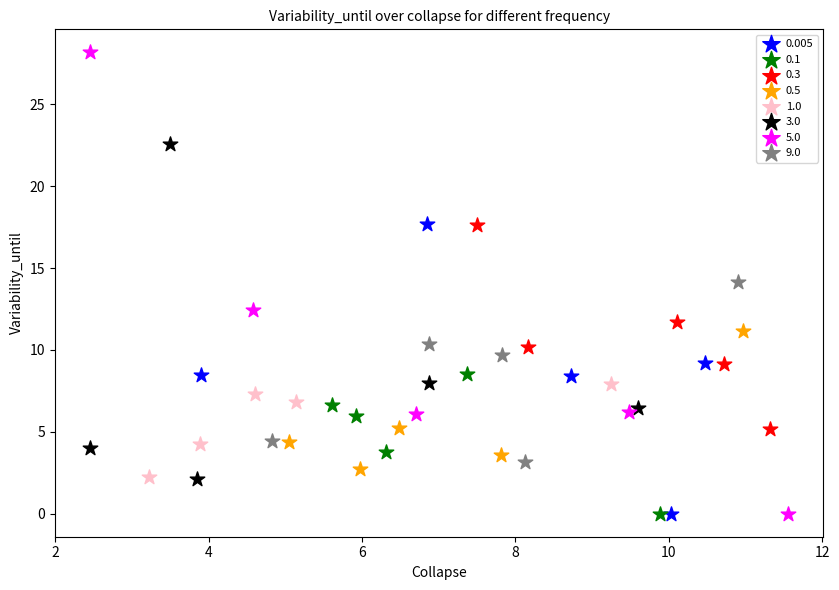

Which series contains the highest Y value?

5.0